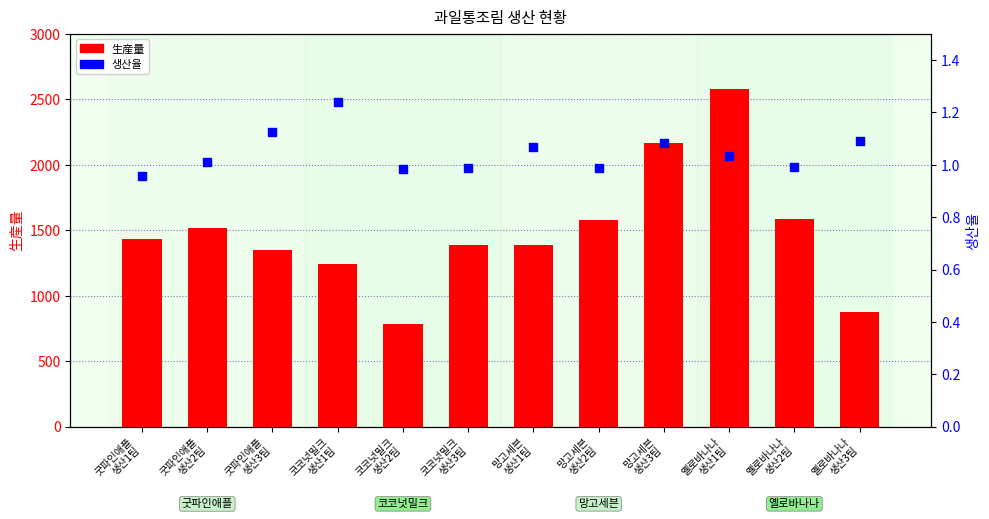

What are all the series names shown in the legend?

生産量, 생산율